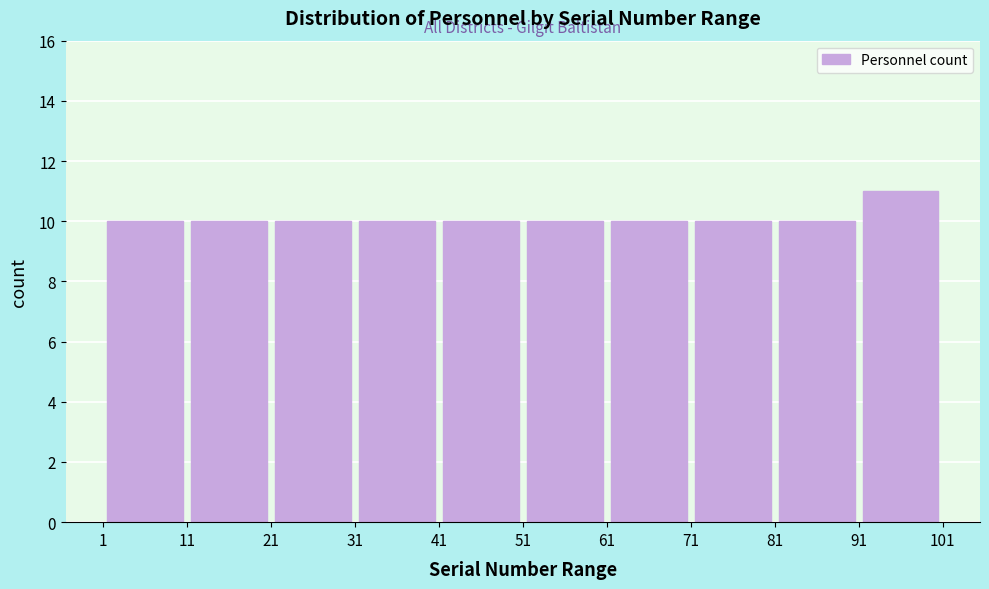

Reading left to right, transcribe this chart: for each bar, give the range it covers on the x-axis and its height. The values are not printed on the chart, so give them approximately, as read against the axis.

1 to 11: 10
11 to 21: 10
21 to 31: 10
31 to 41: 10
41 to 51: 10
51 to 61: 10
61 to 71: 10
71 to 81: 10
81 to 91: 10
91 to 101: 11